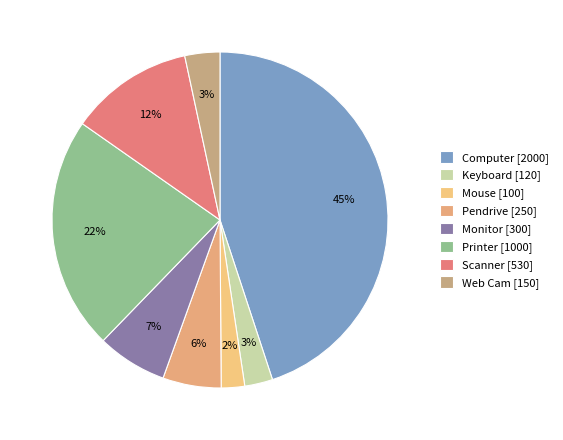

To the nearest percent, what portion does Printer represent?

22%